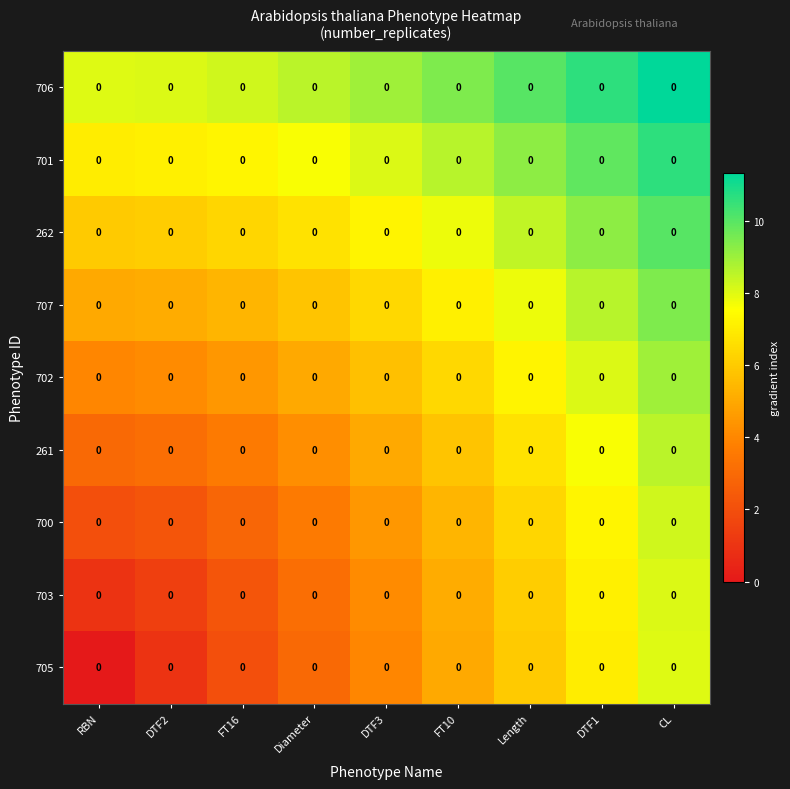

At which category is the sum across all series the highest?

CL